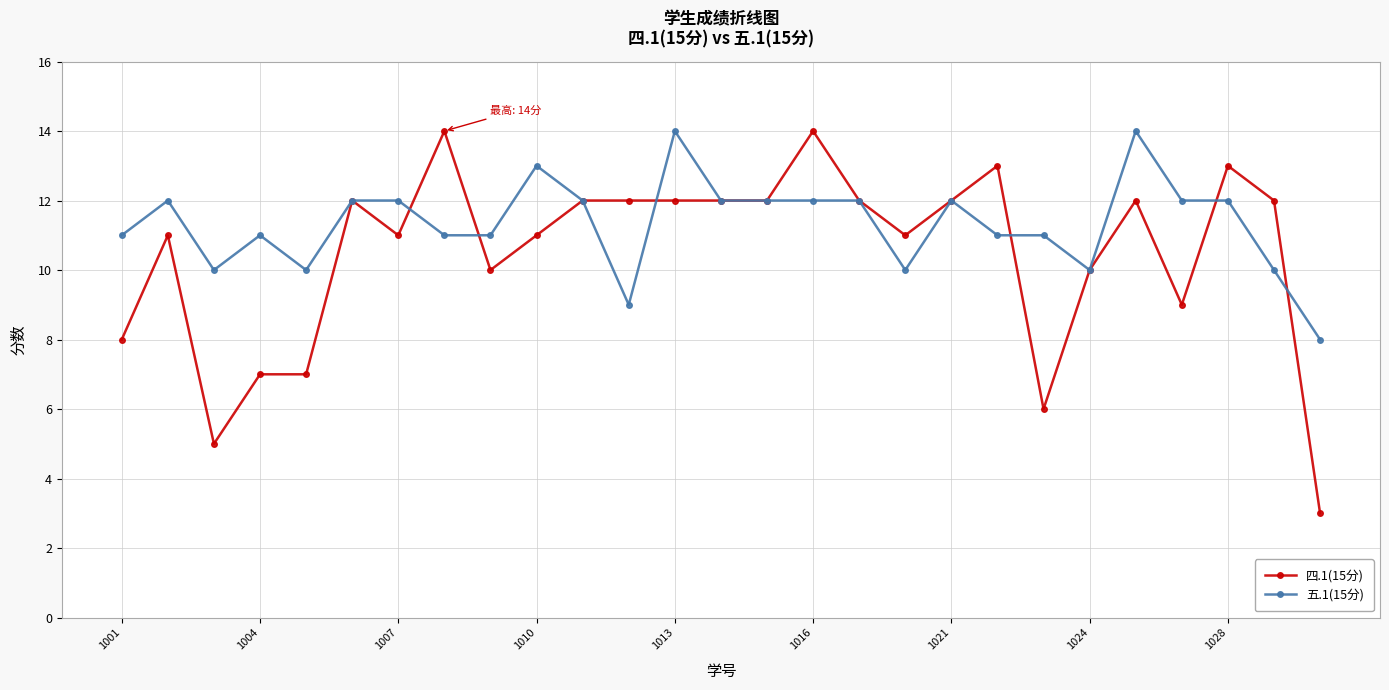

How many categories are shown in the chart?

27